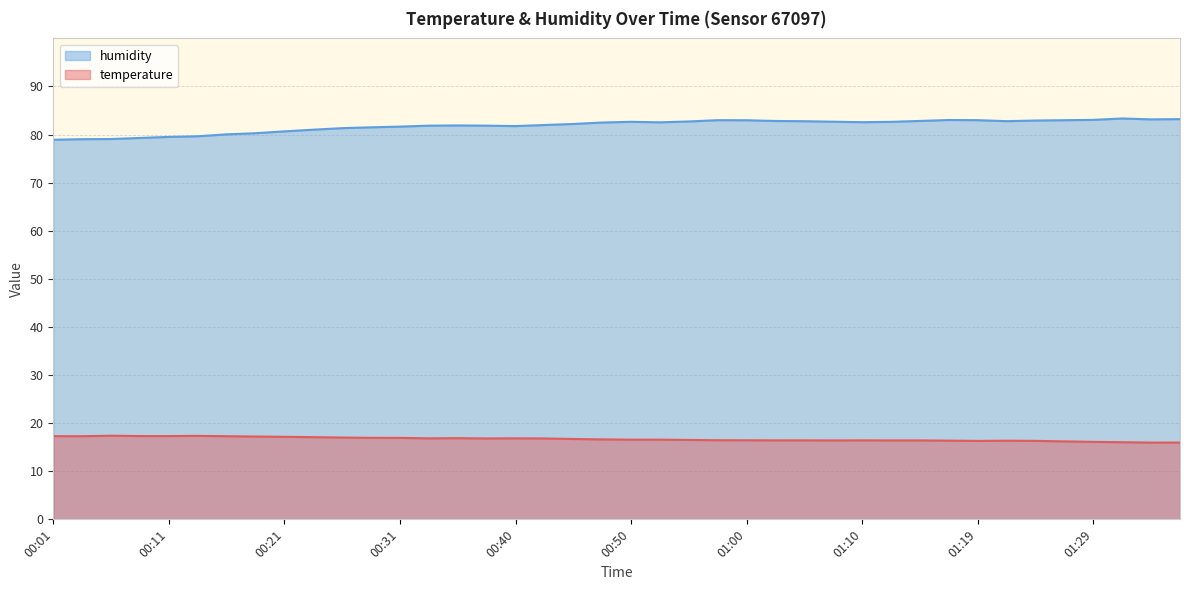

How many distinct data groups are displayed?

2